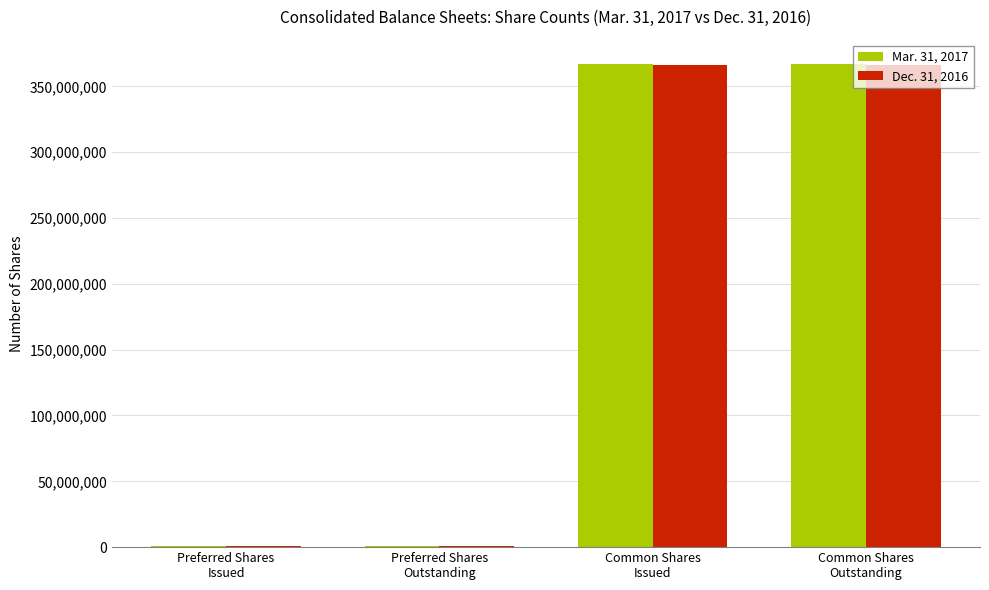

How many categories are shown in the chart?

4